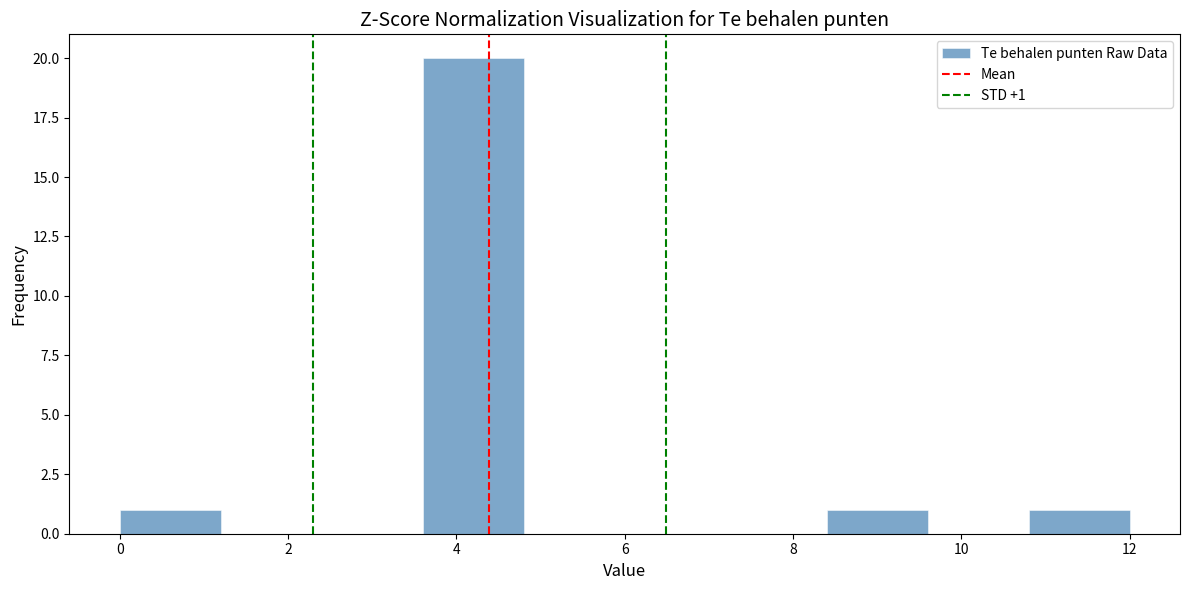

Which range on the x-axis has the tallest bar?

3.6 to 4.8